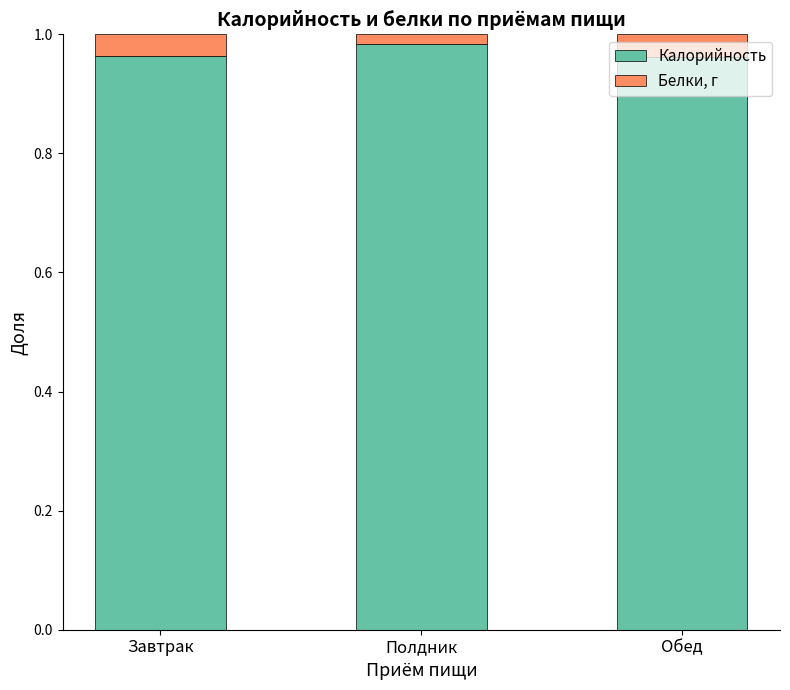

The value of Калорийность at Обед is 1.4. True or false?

False